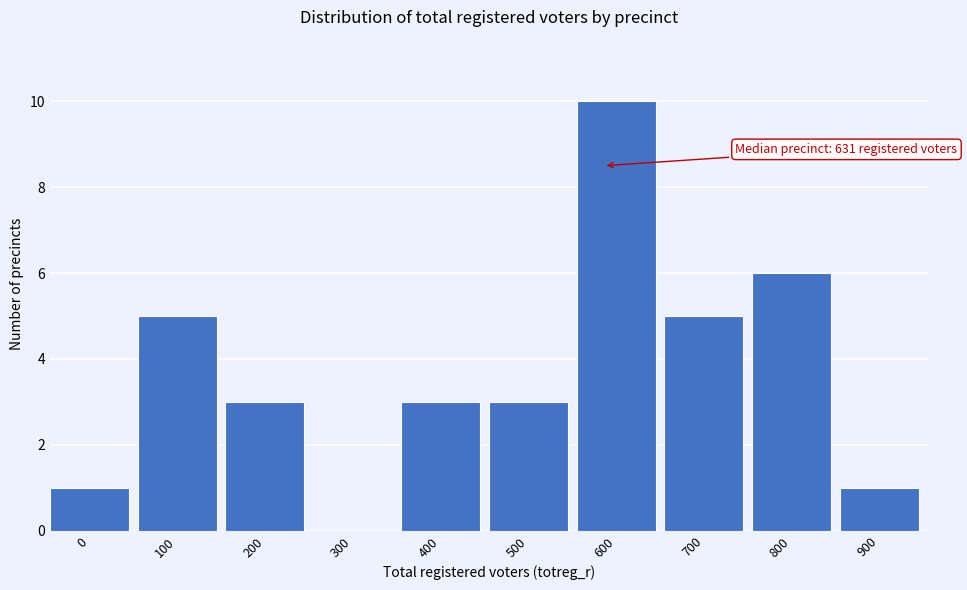

Reading left to right, list all the values displayed in this chart.

0=1	100=5	200=3	300=0	400=3	500=3	600=10	700=5	800=6	900=1